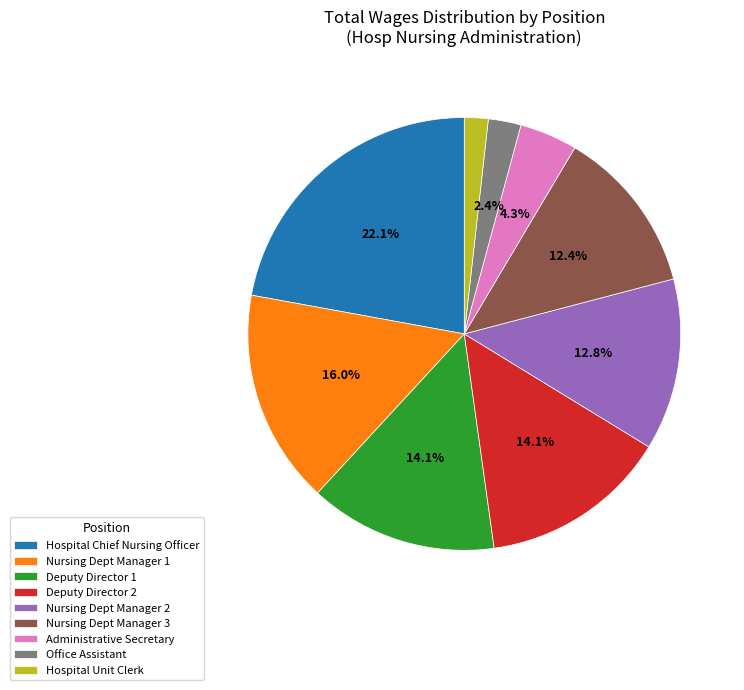

Which slice is the smallest?

Hospital Unit Clerk